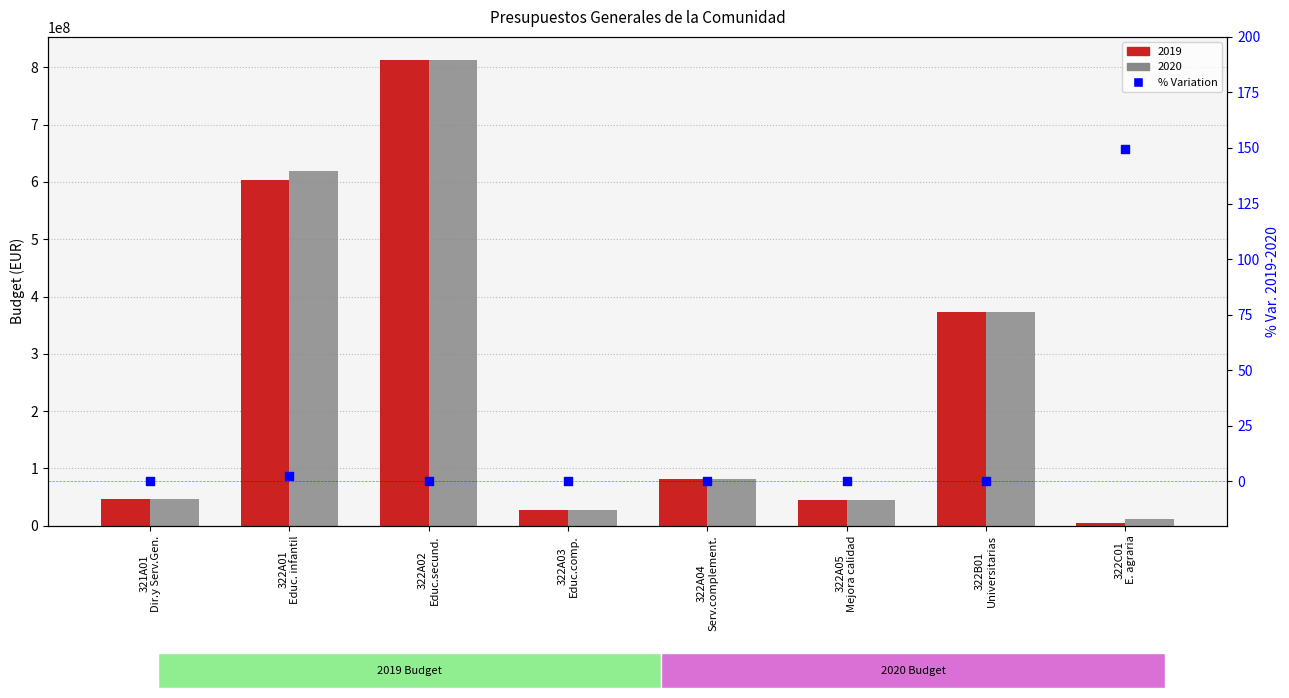

Between 322A04
Serv.complement. and 322A03
Educ.comp., which is larger?

322A04
Serv.complement.